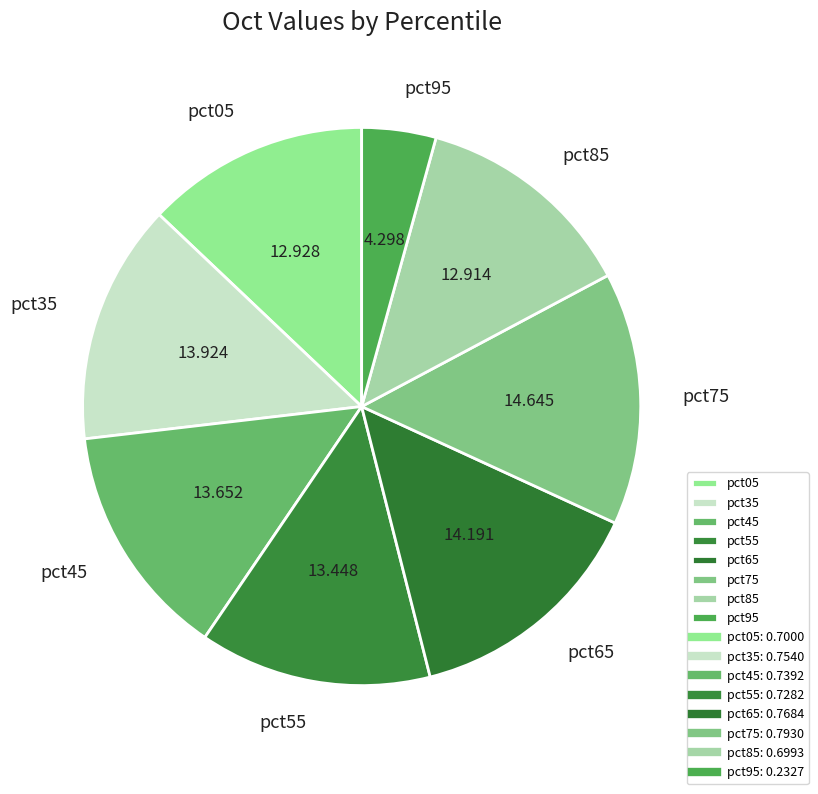

Does pct05 represent more than half of the total?

No